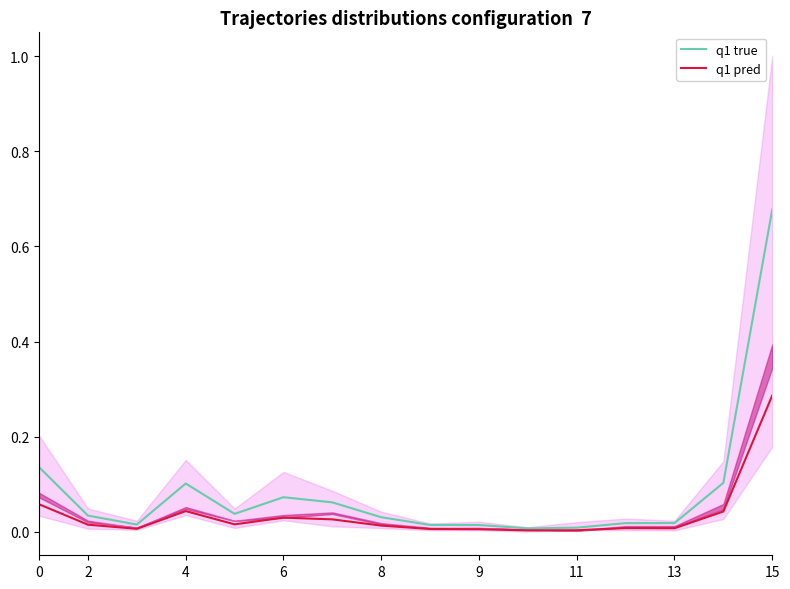

Which category has the highest value across all series?

15